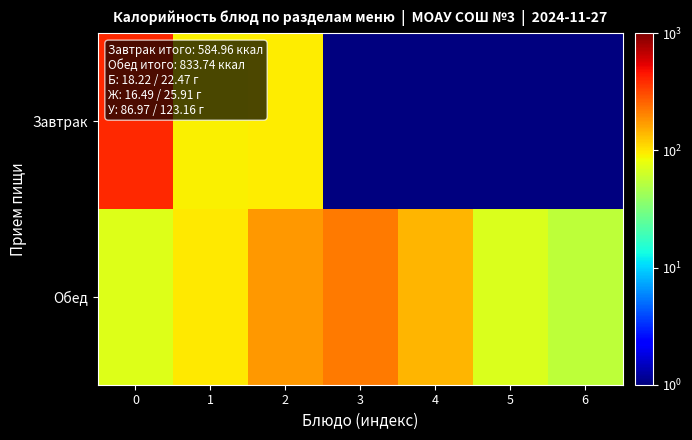

What is the minimum value shown in the chart?

1.0